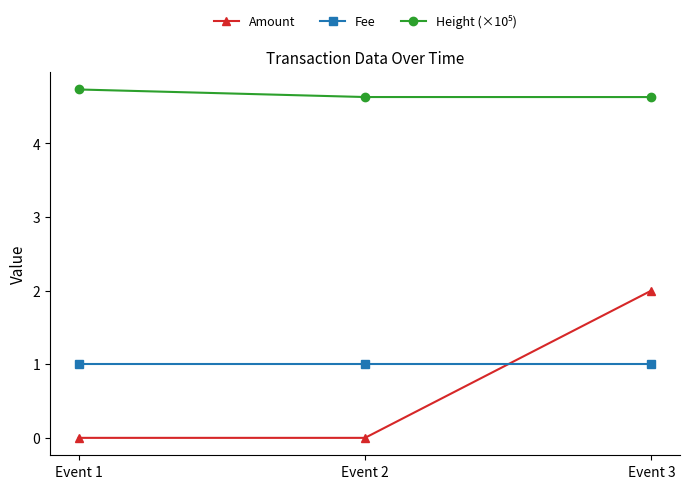

What is the difference between the maximum and second lowest values in the Amount series?

2.0